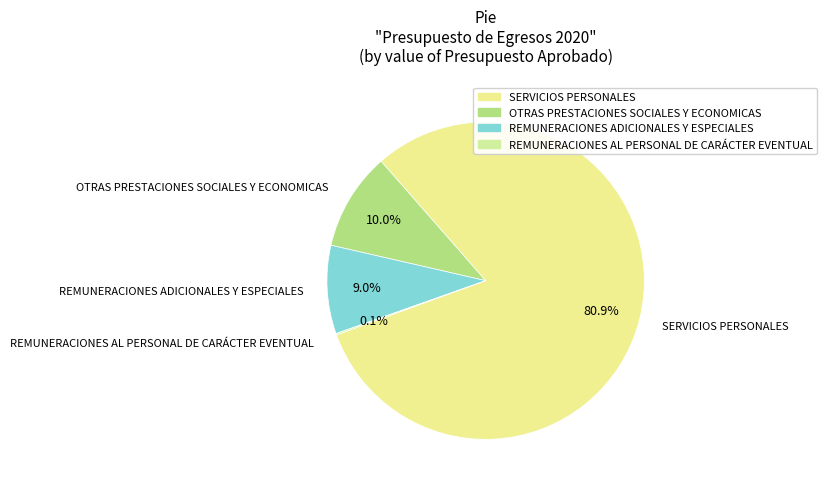

Which slice is the largest?

SERVICIOS PERSONALES